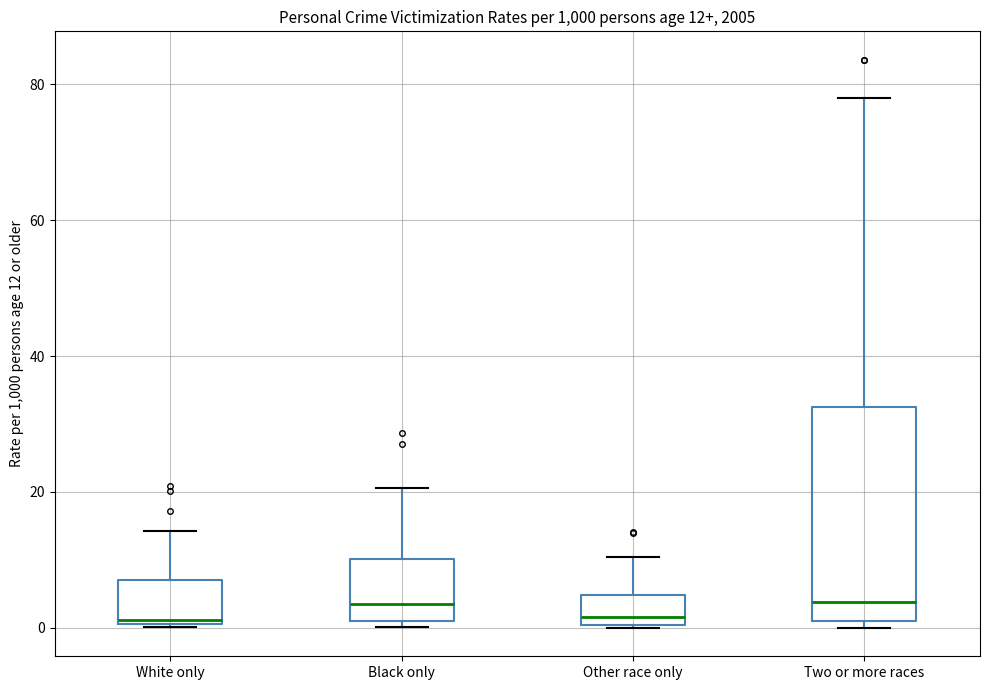

Which box is the tallest, from its lower edge to its upper edge?

Two or more races